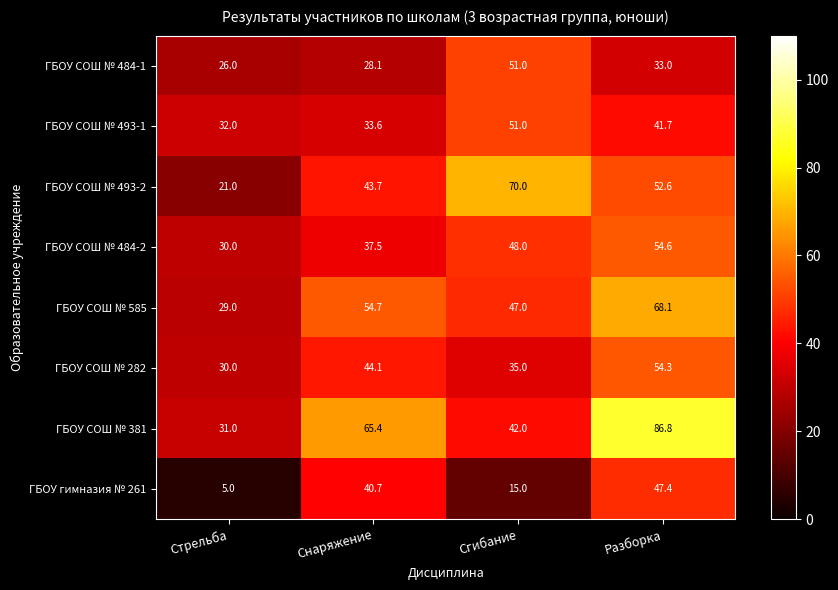

At how many categories does at least one series exceed 73?

1